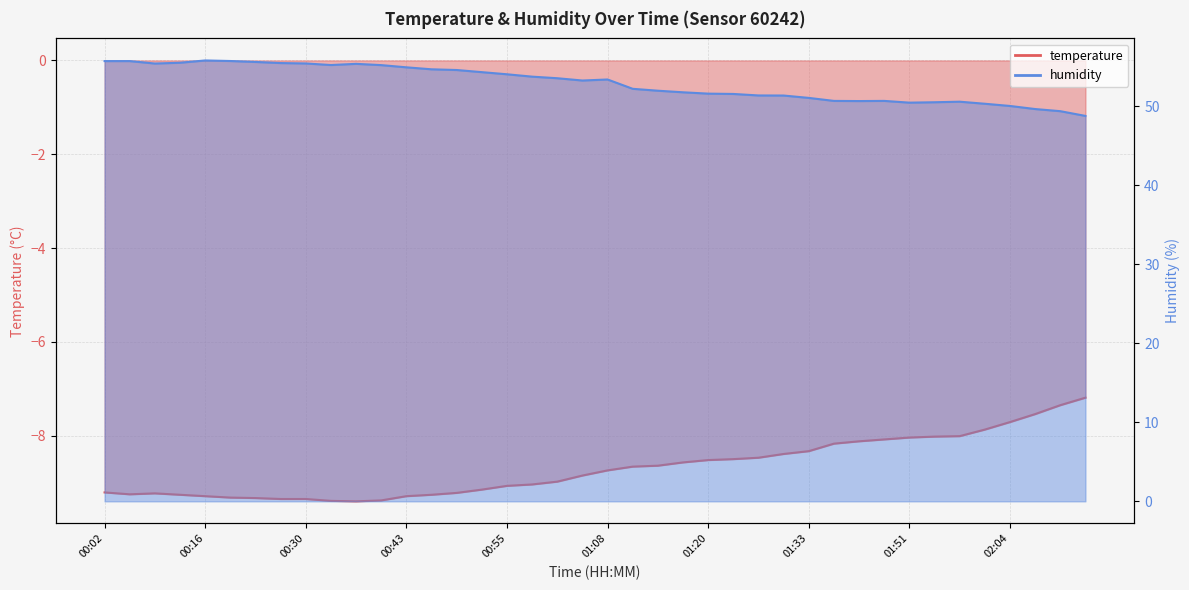

Which series has the largest total across all categories?

humidity